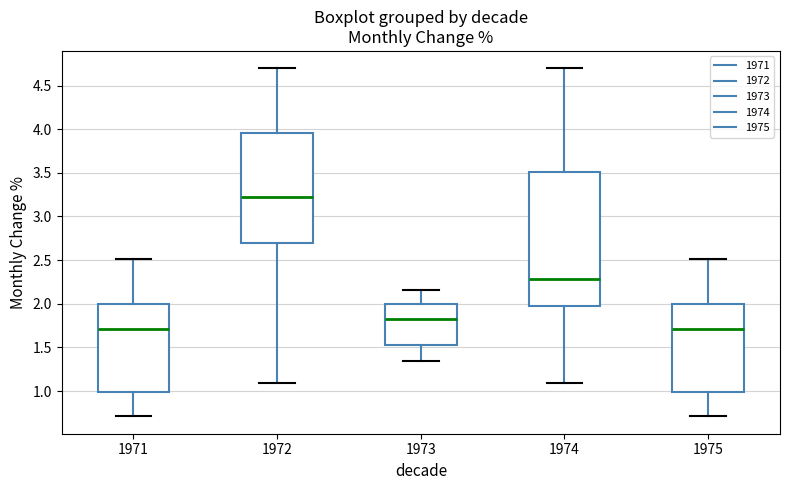

Which box is the tallest, from its lower edge to its upper edge?

1974